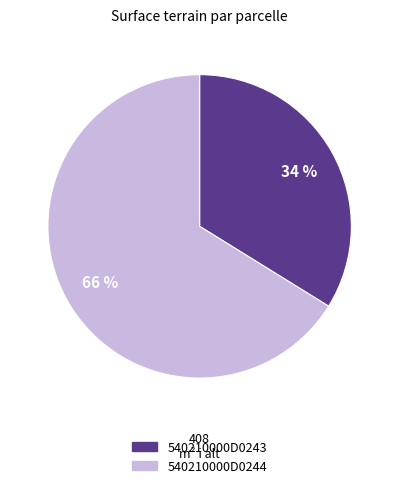

What is the smallest slice in the pie chart?

540210000D0243